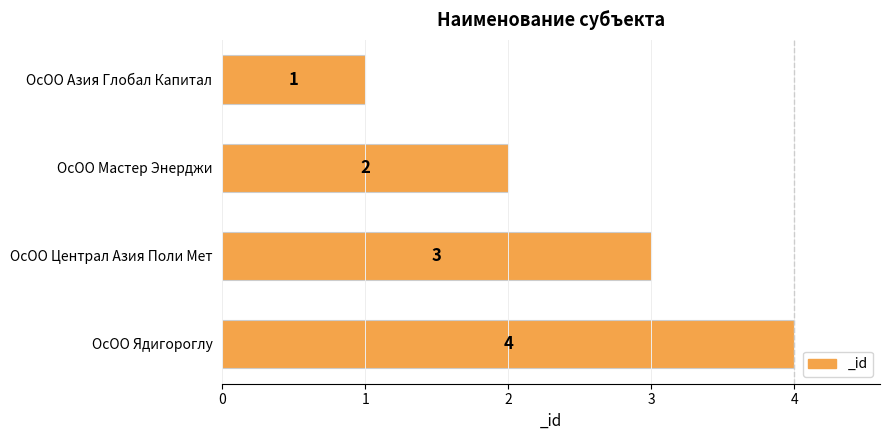

At which category does the chart reach its peak across all series?

ОсОО Ядигороглу